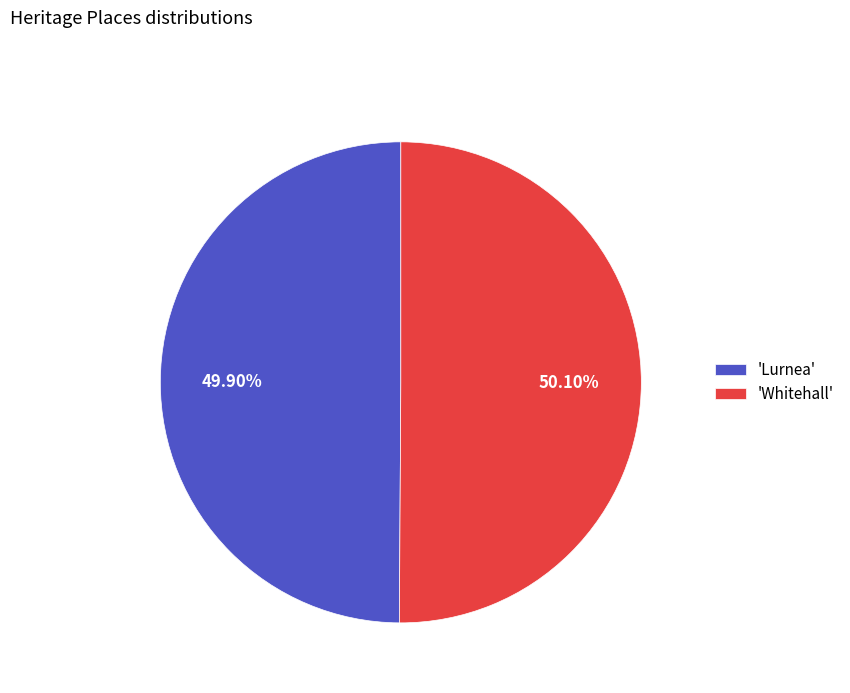

What is the ratio of the value at 'Whitehall' to the value at 'Lurnea'?

1.0